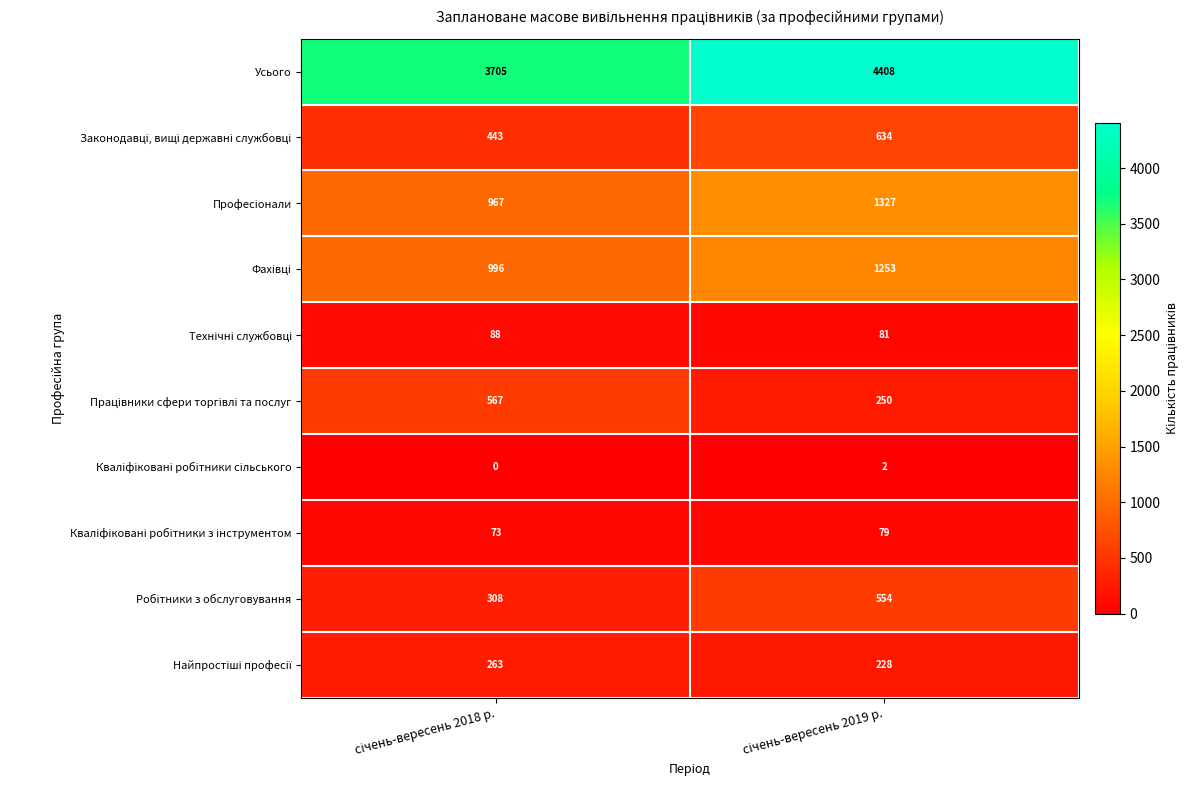

What is the greatest value displayed?

4408